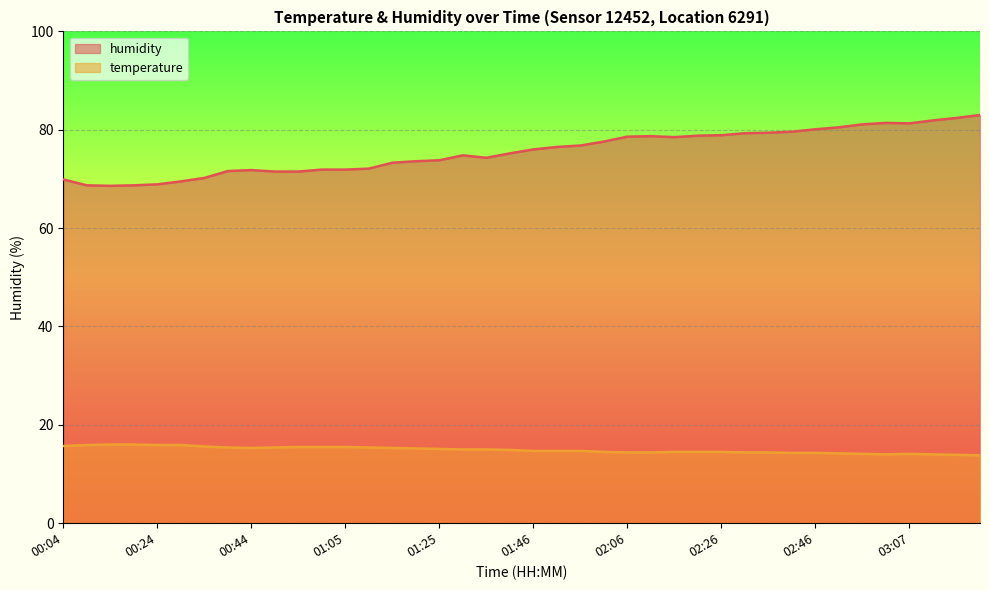

What position from the right is 01:46?

20